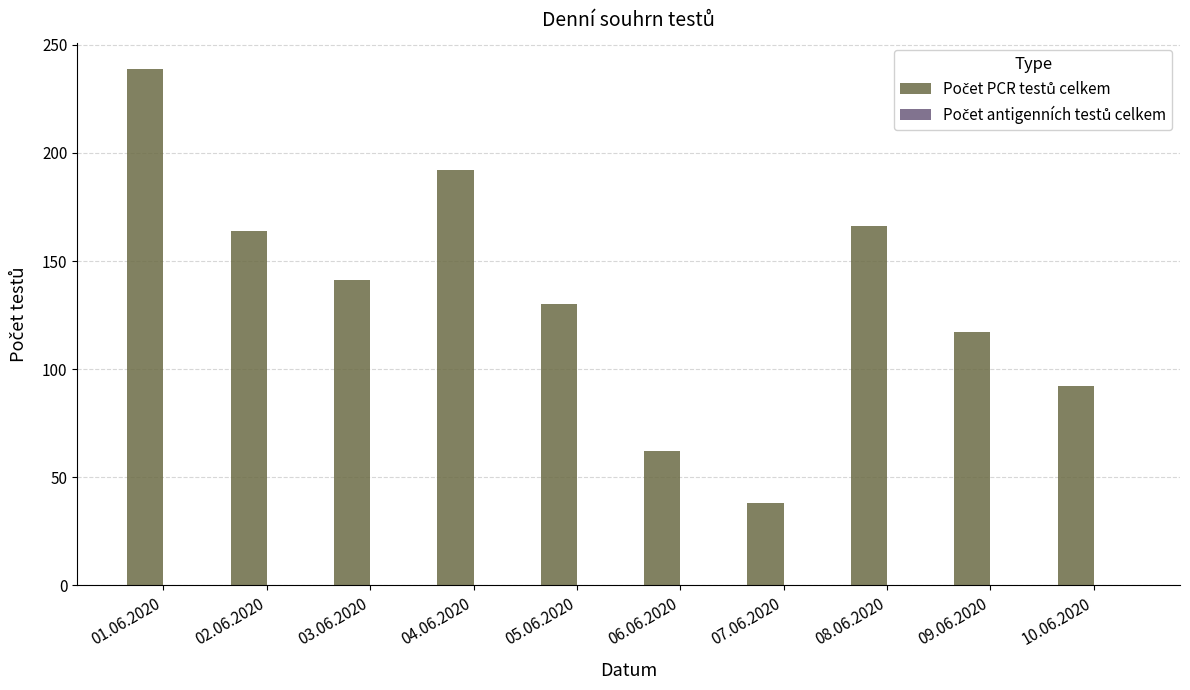

Is it true that the value at 06.06.2020 is 62?

True